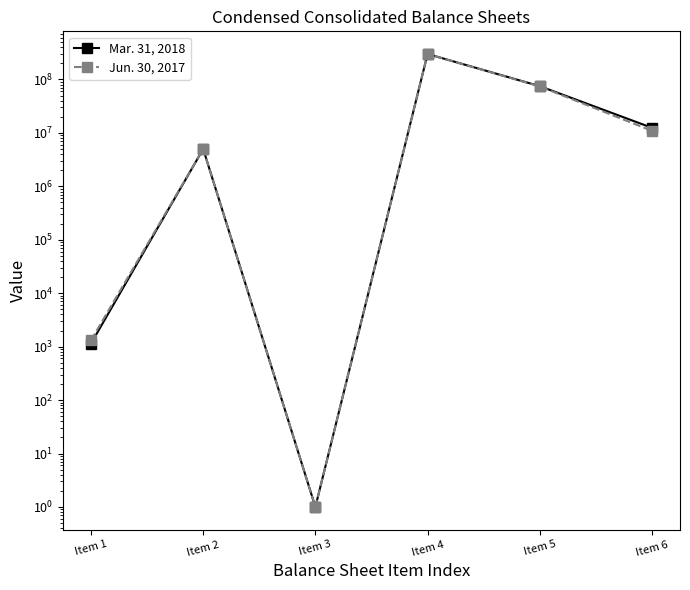

Between Item 5 and Item 1, which is larger?

Item 5